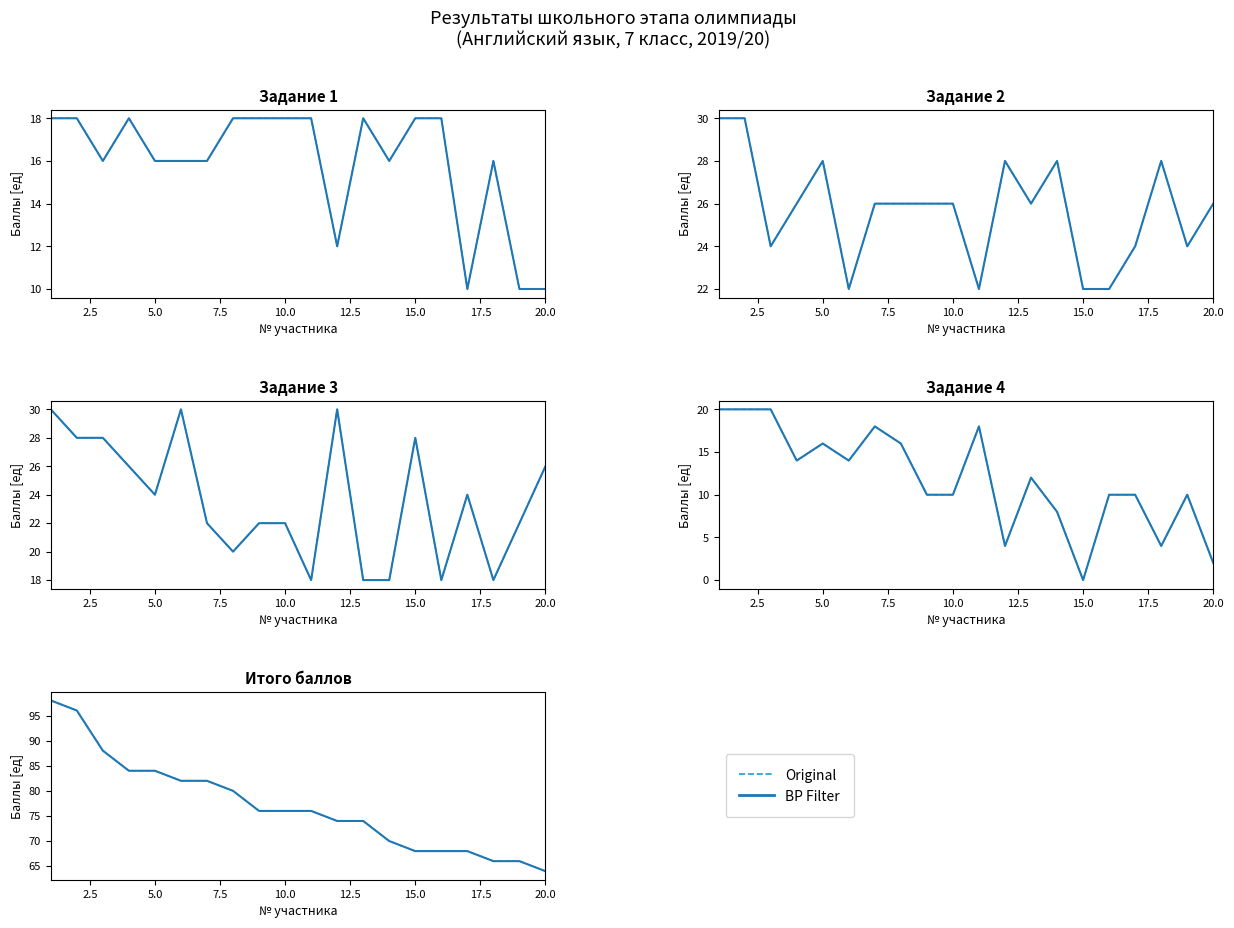

Does the chart display data point markers on the line(s)?

No